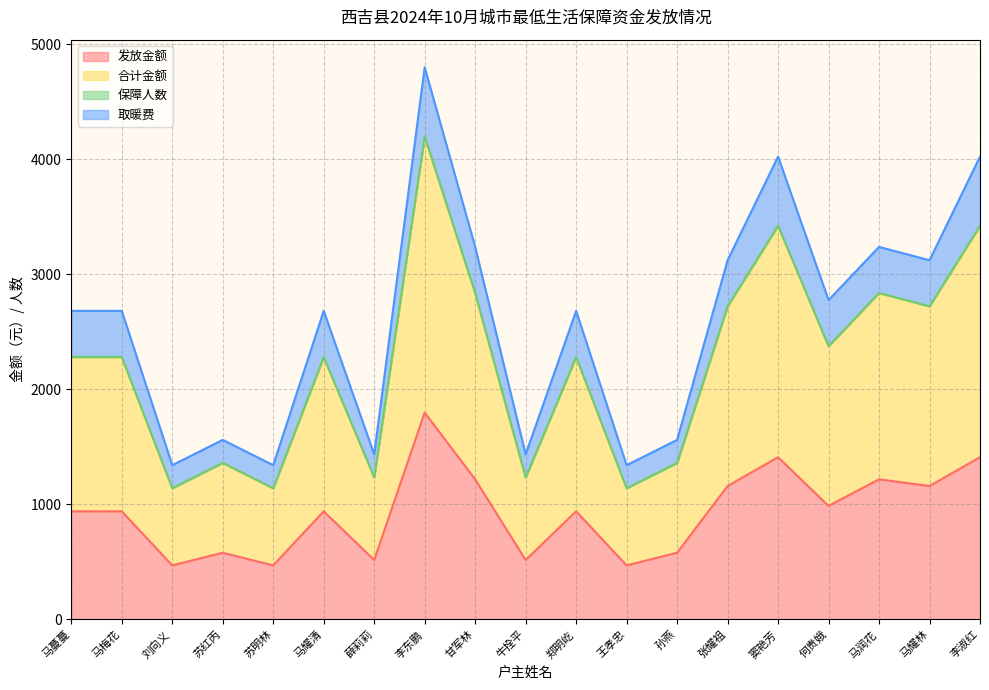

Is it true that 发放金额 equals 517 at 薛莉莉?

True